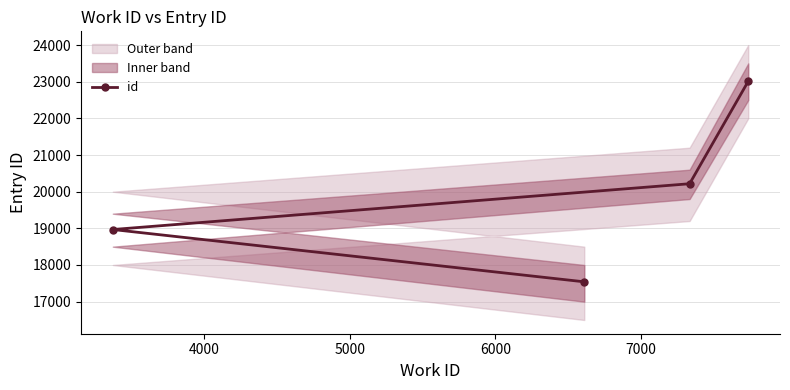

What is the value of the id point at the 3rd from the left?

20217